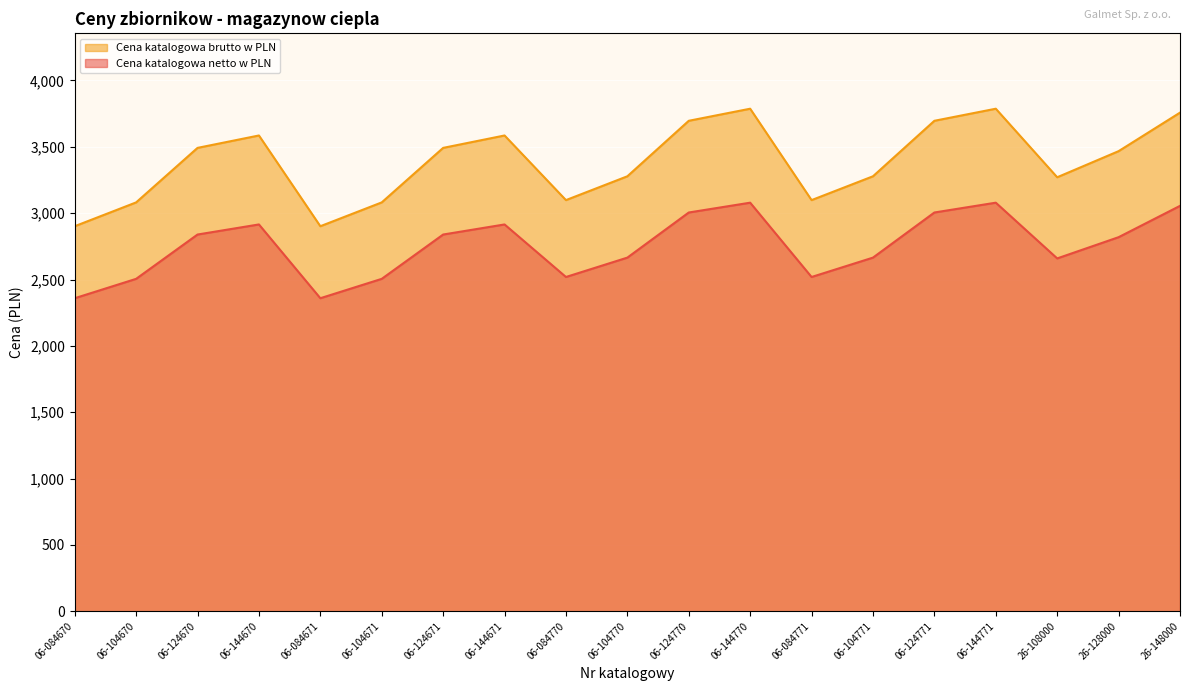

Which has a higher value, 06-144671 or 06-084670?

06-144671